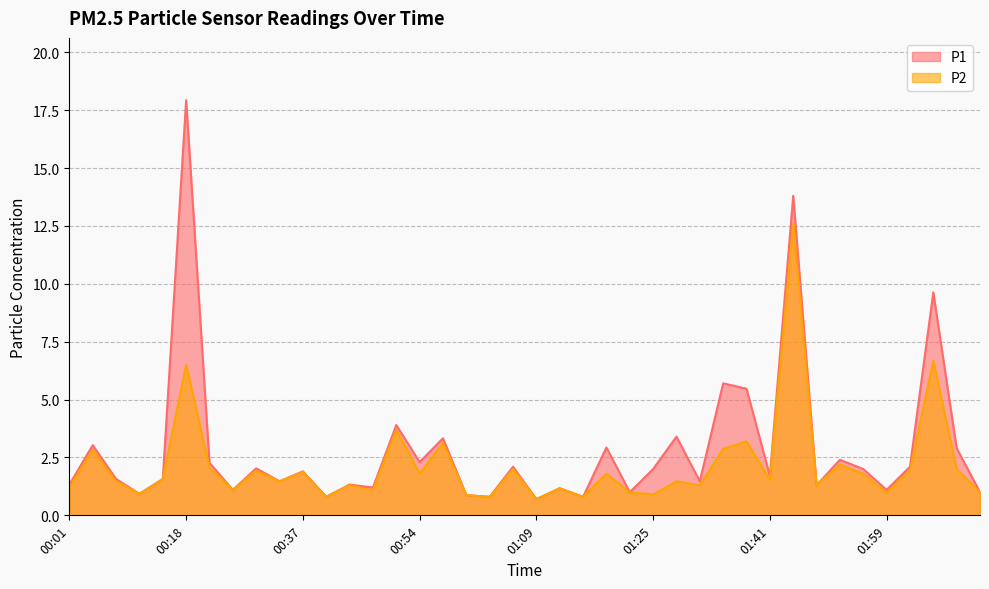

Rank the series at 01:01 from highest to lowest value.

P1, P2